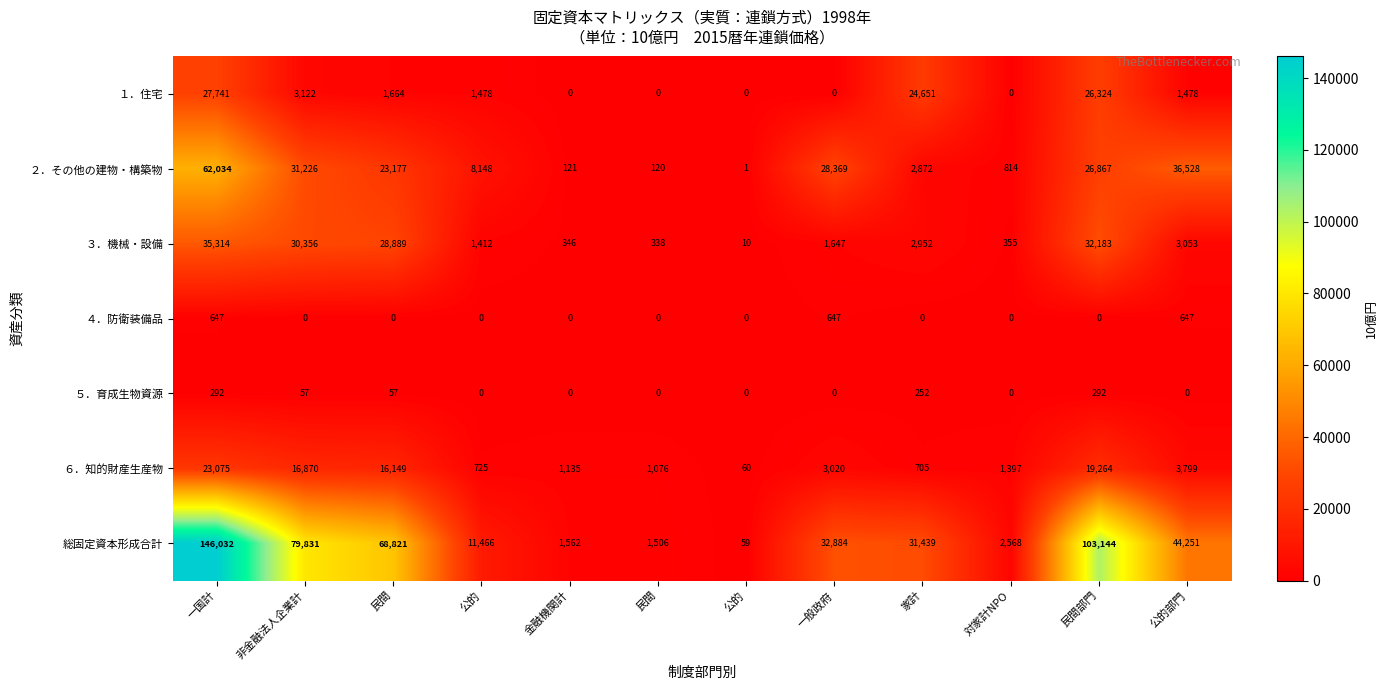

How many values in ４．防衛装備品 are above zero?

3